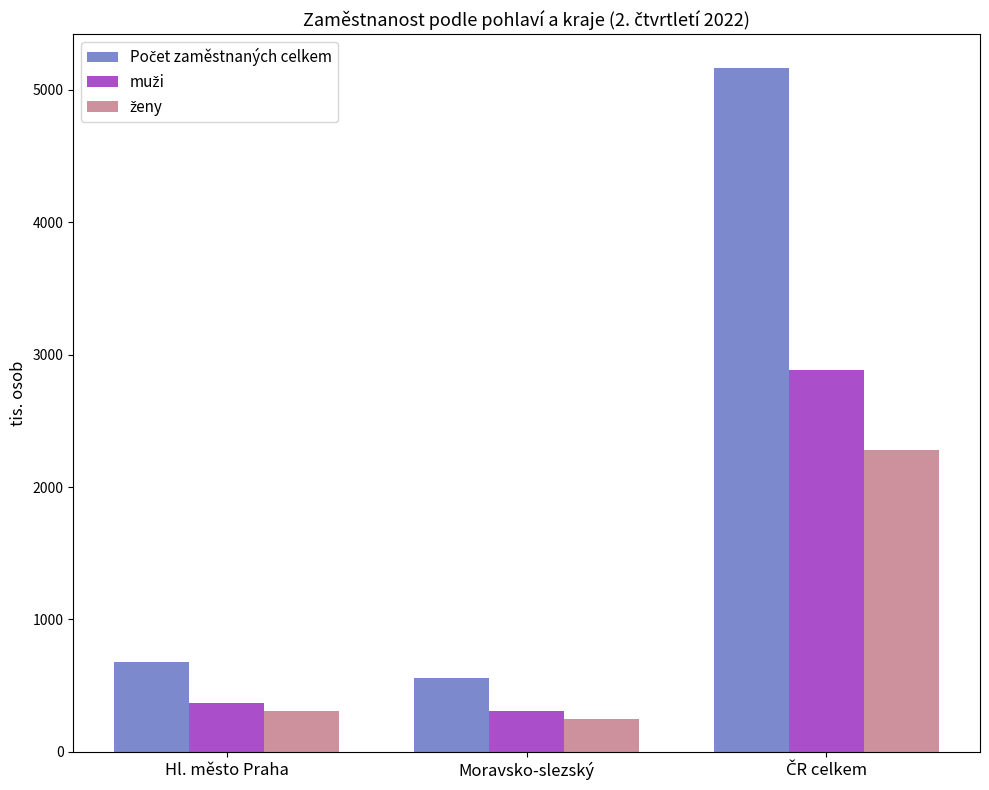

What is the greatest value displayed?

5160.2